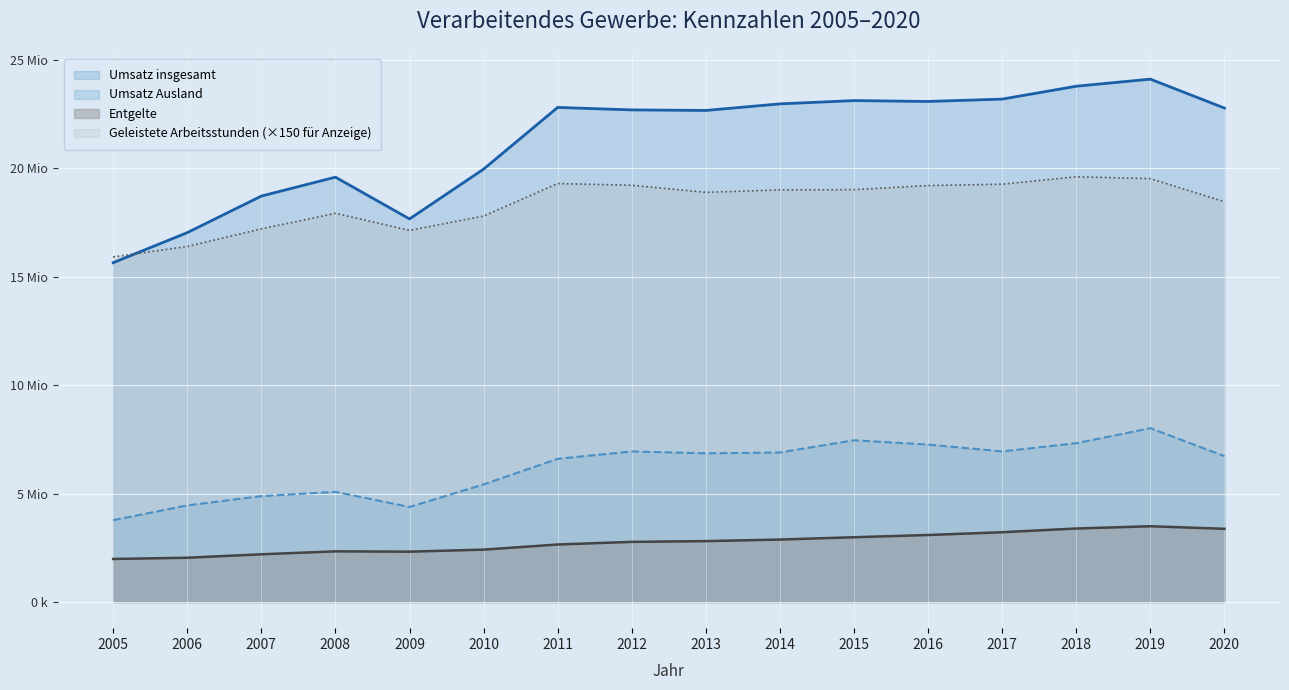

What is the difference between the highest and lowest values at 2009?

15348986